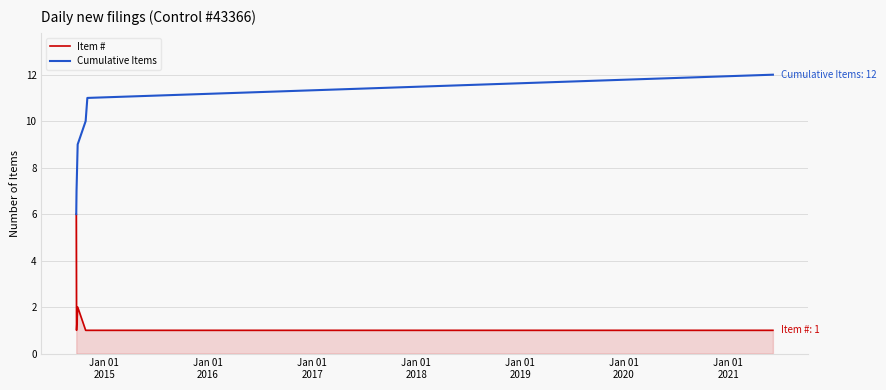

Which series has the largest total across all categories?

Cumulative Items